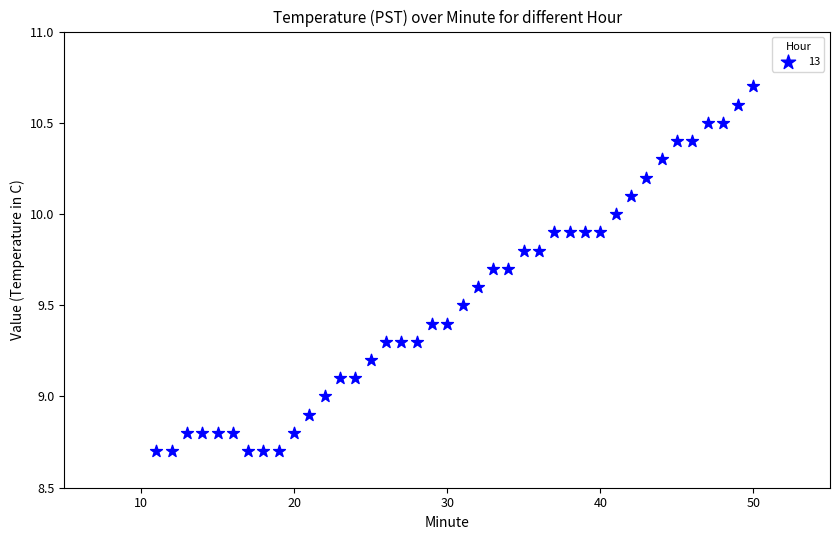

What is the range of Y values (max minus min)?

2.0